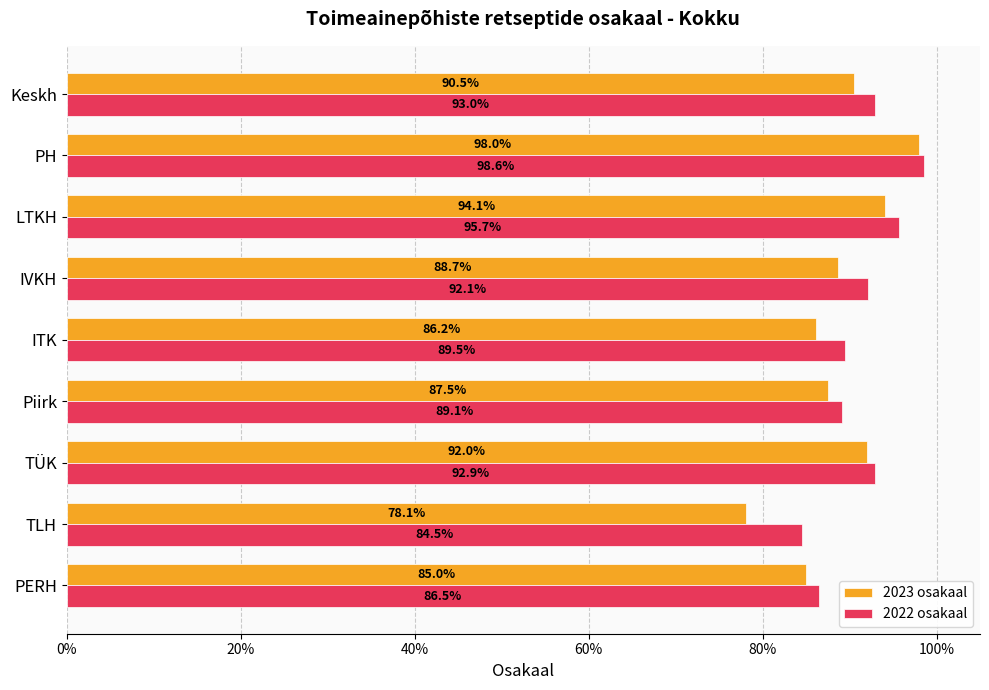

What are all the series names shown in the legend?

2023 osakaal, 2022 osakaal